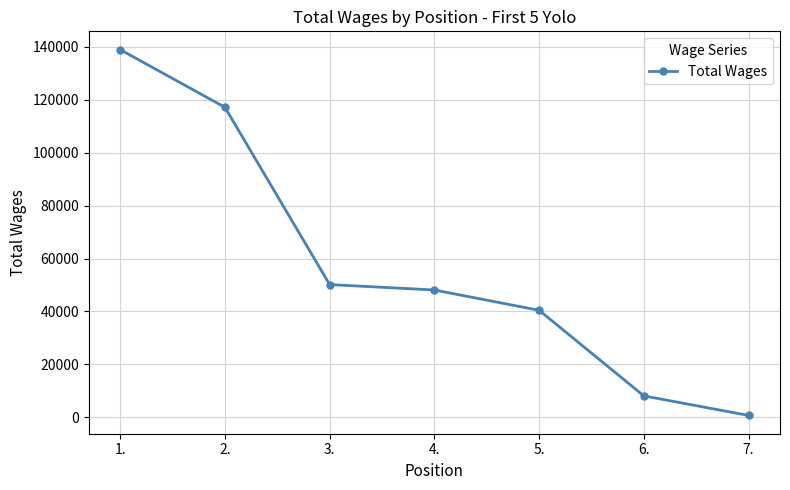

What position from the right is 4.?

4